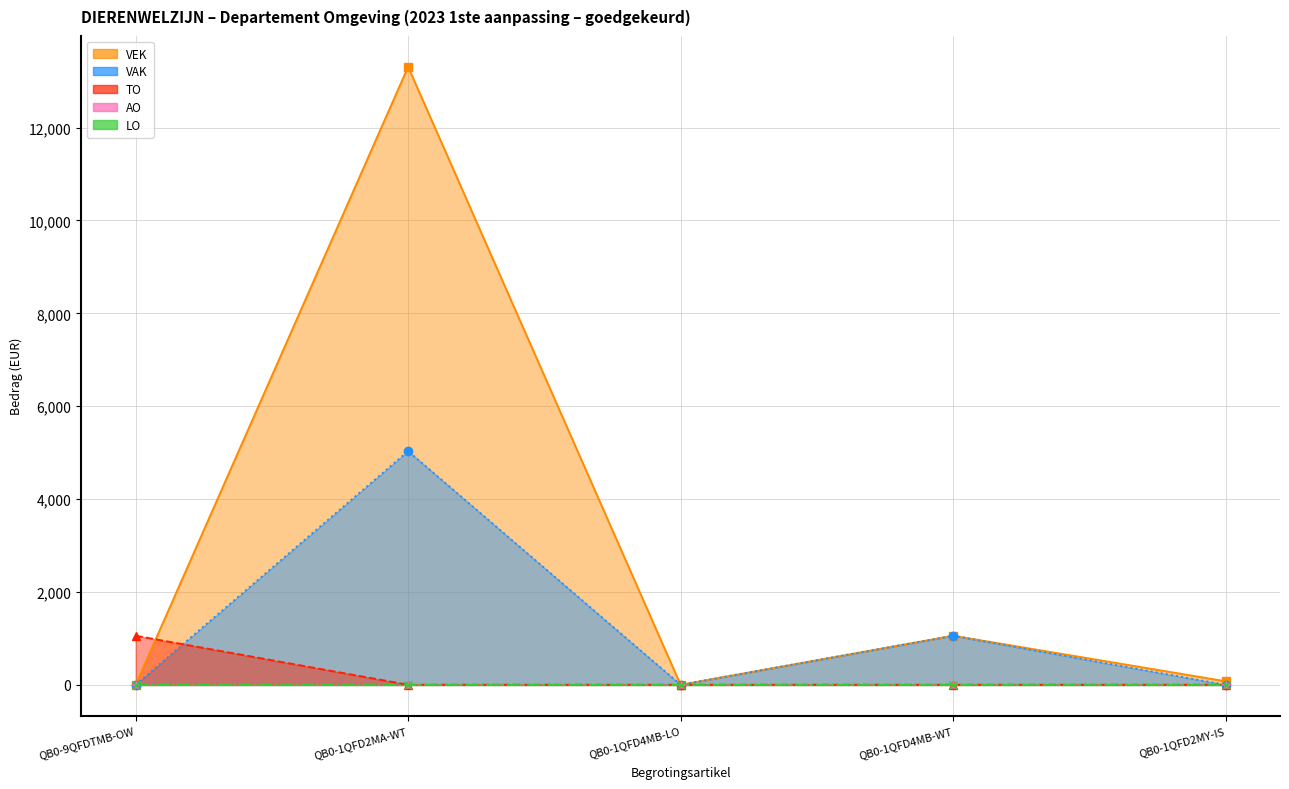

Does the chart display data point markers on the line(s)?

Yes